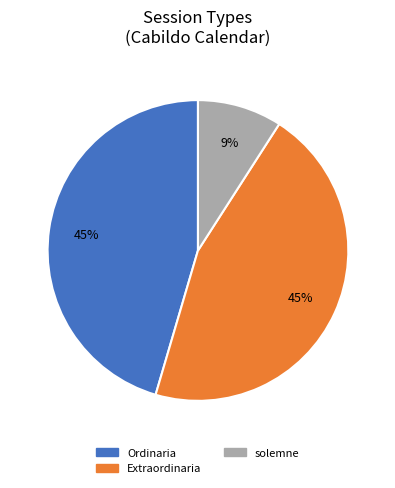

Is there a majority slice in this chart?

No